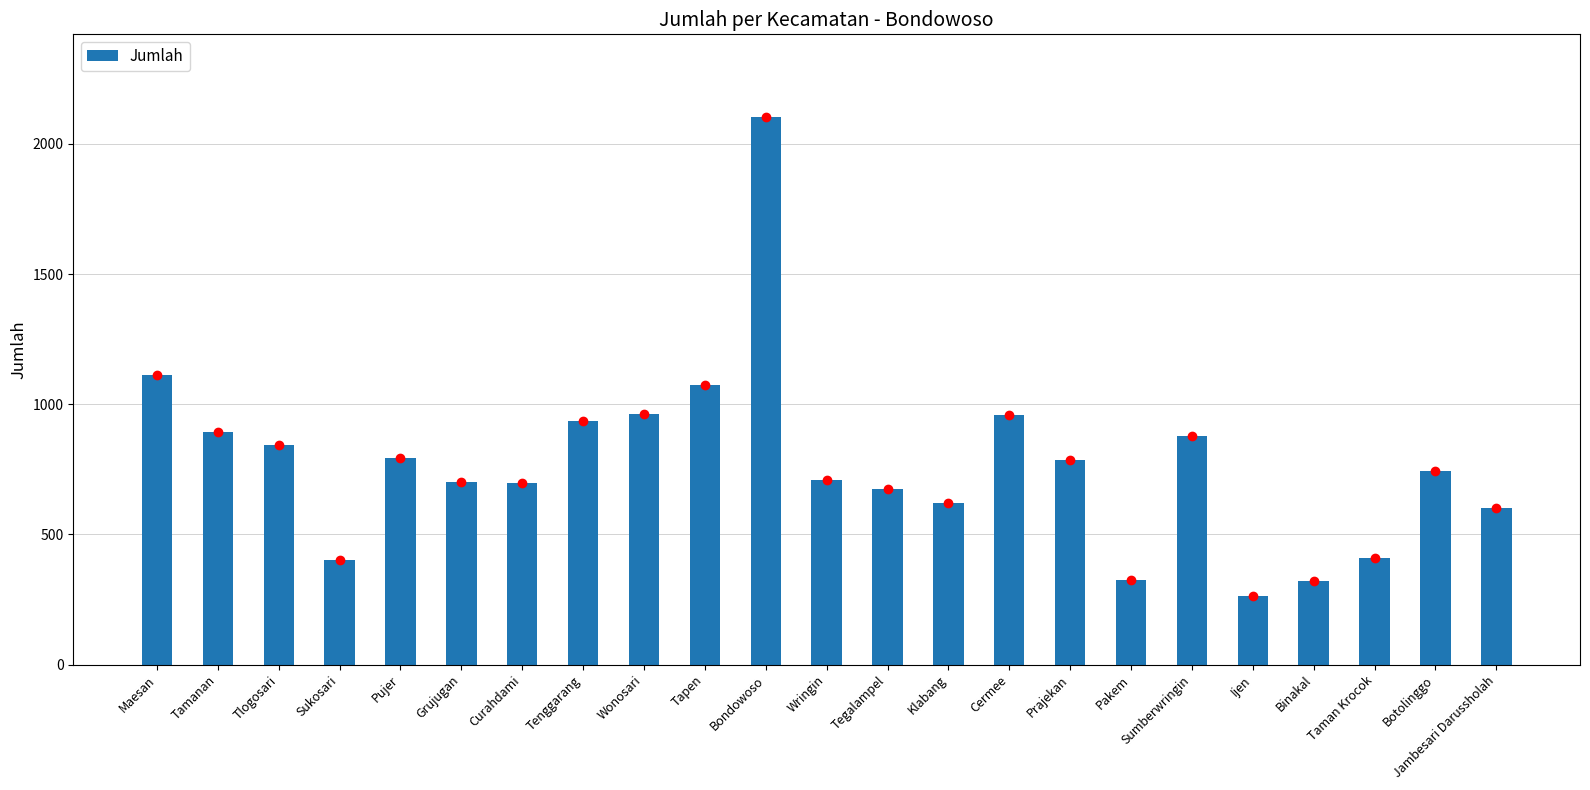

What is the difference between the second highest and minimum values?

849